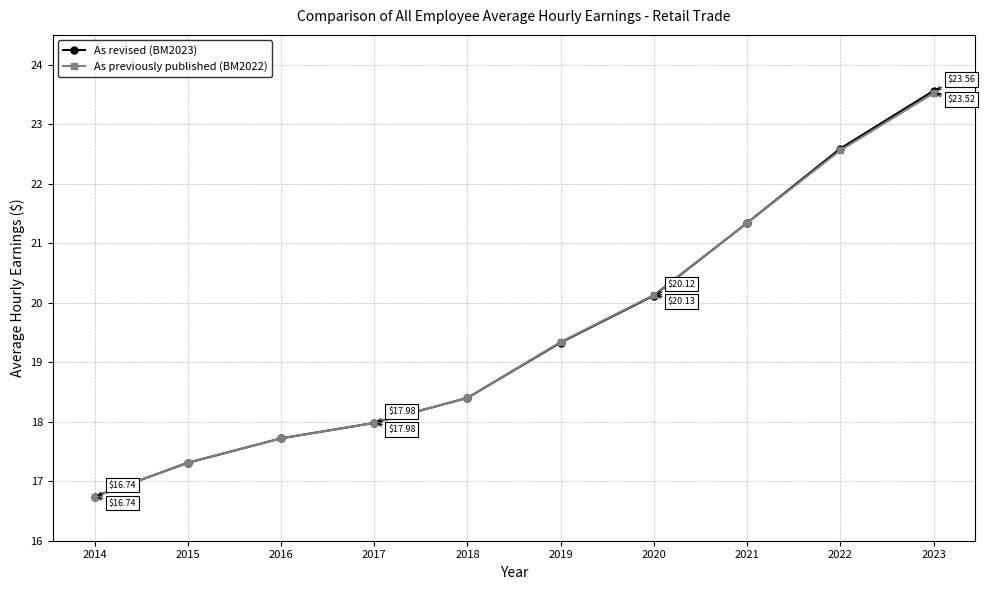

Reading right to left, list all the values displayed in this chart.

As revised (BM2023): 23.6	22.6	21.3	20.1	19.3	18.4	18.0	17.7	17.3	16.7
As previously published (BM2022): 23.5	22.6	21.3	20.1	19.3	18.4	18.0	17.7	17.3	16.7